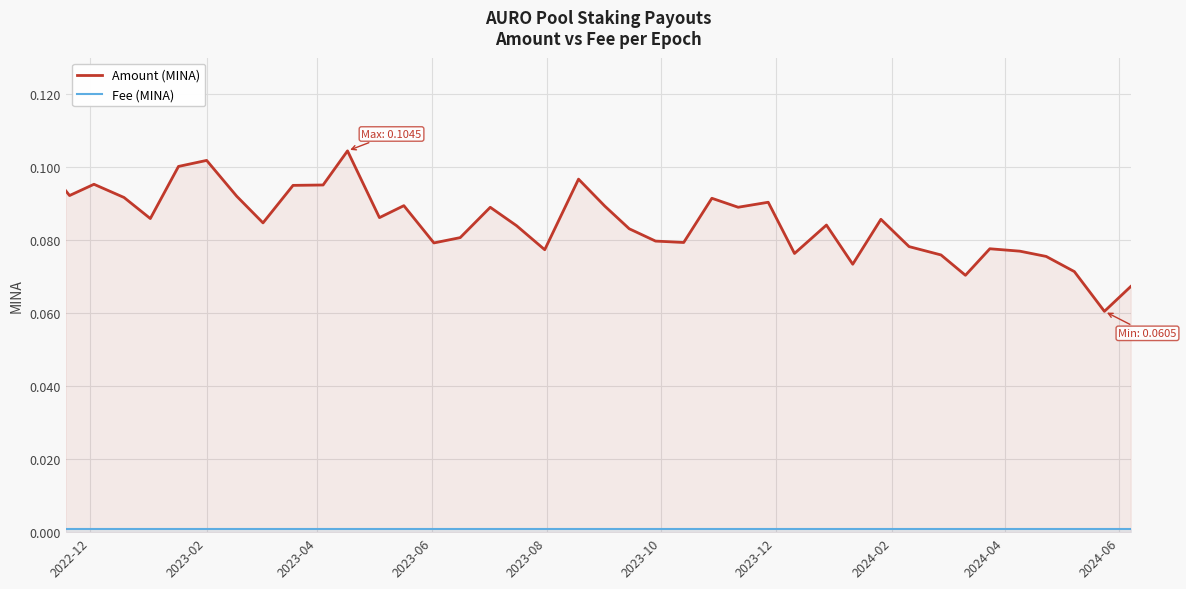

Which series has the largest range (max minus min)?

Amount (MINA)